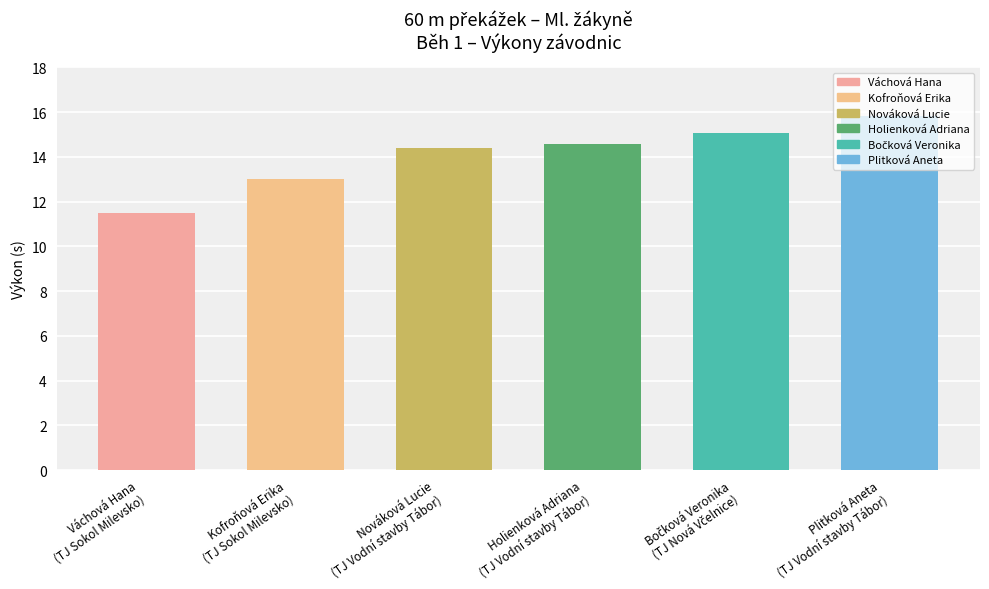

Which category has the lowest value across all series?

Váchová Hana
(TJ Sokol Milevsko)